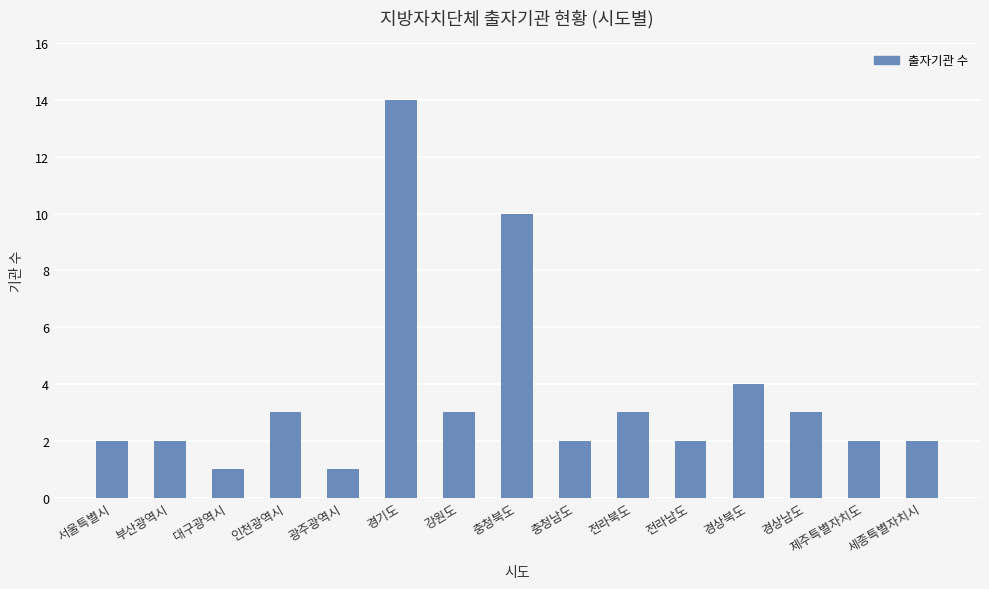

At which category does the chart reach its peak across all series?

경기도